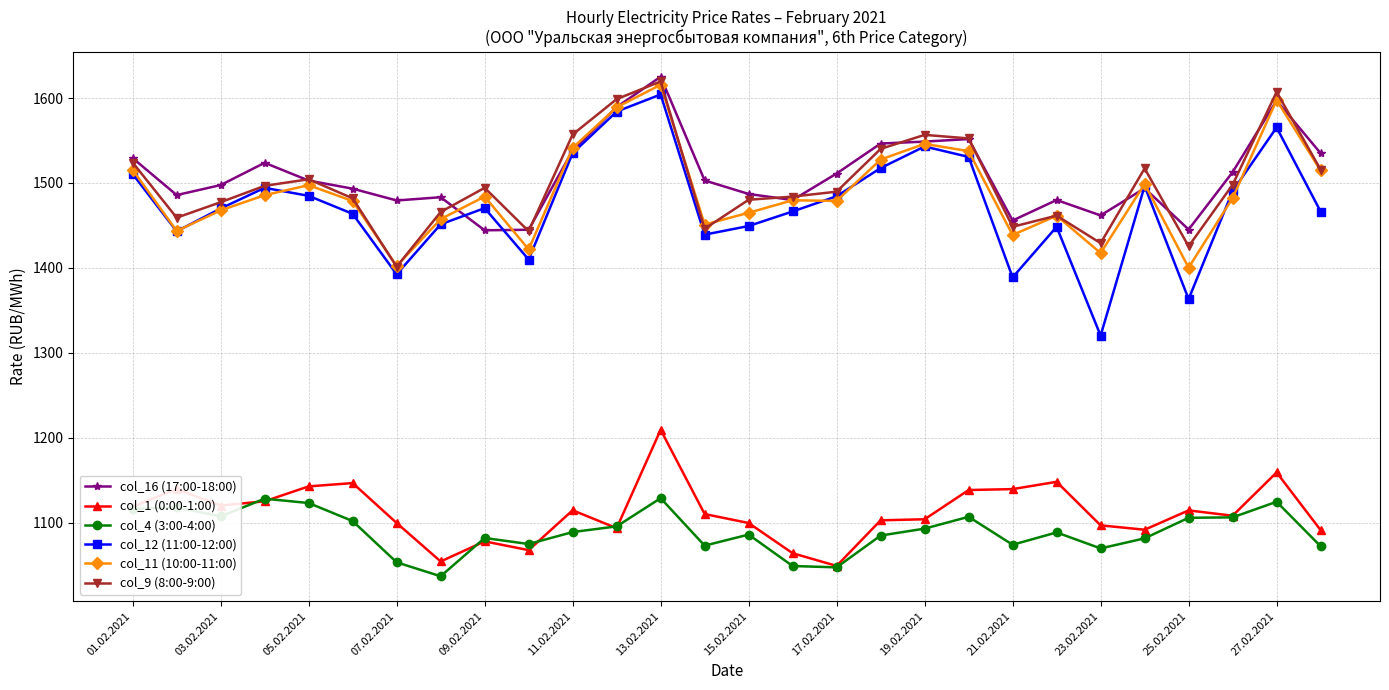

What is the lowest value of the col_4 (3:00-4:00) series?

1037.0